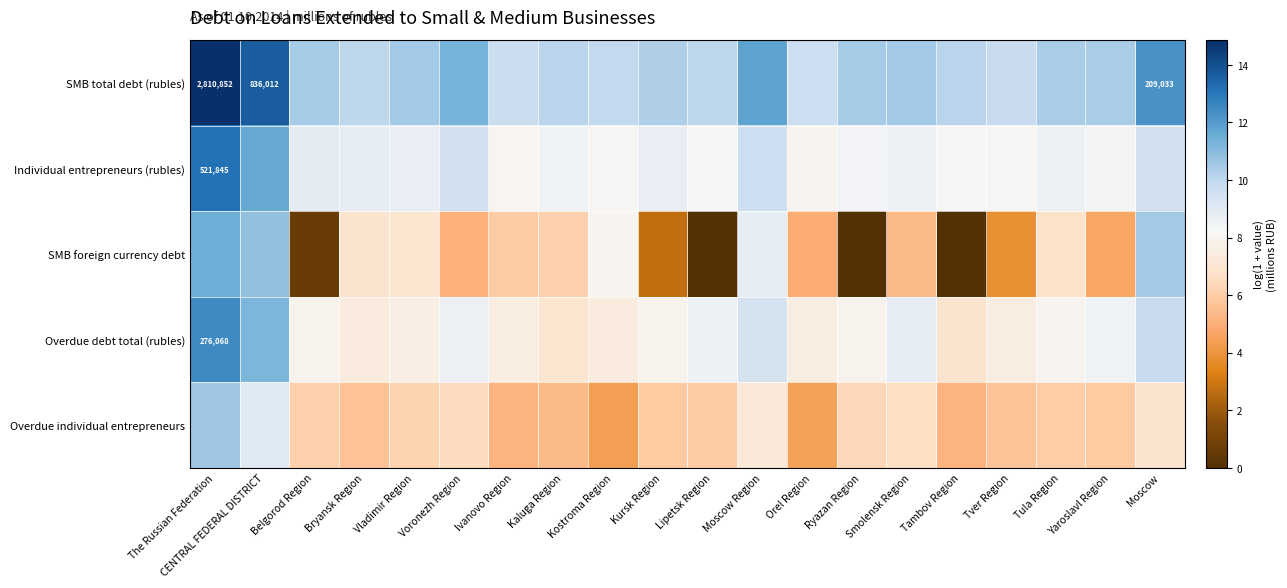

Where is SMB foreign currency debt nearest to the value 5?

Voronezh Region